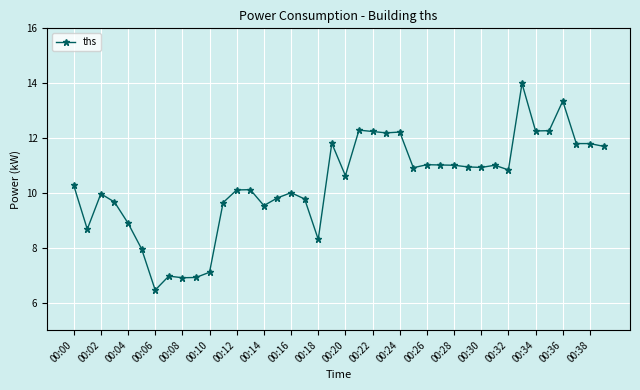

Does the chart display data point markers on the line(s)?

Yes